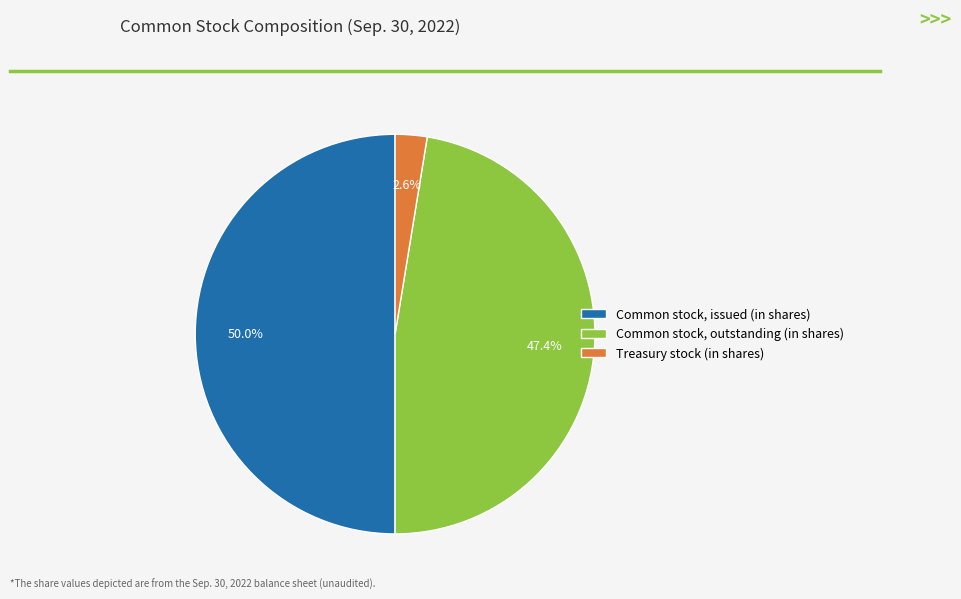

How many segments does this pie chart have?

3